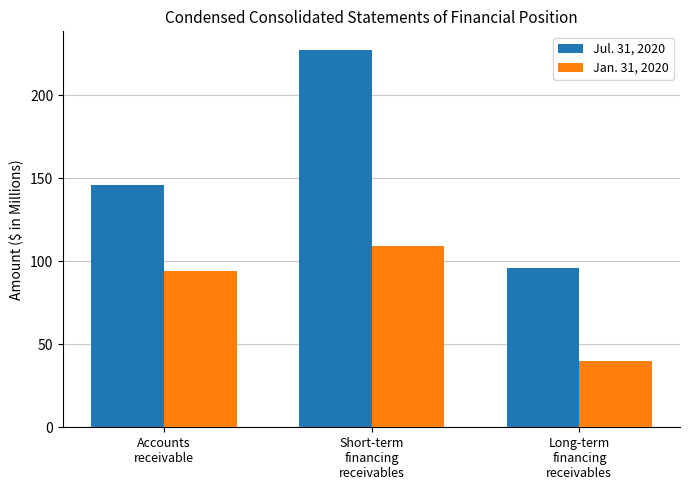

What is the label of the 1st bar from the right?

Long-term
financing
receivables